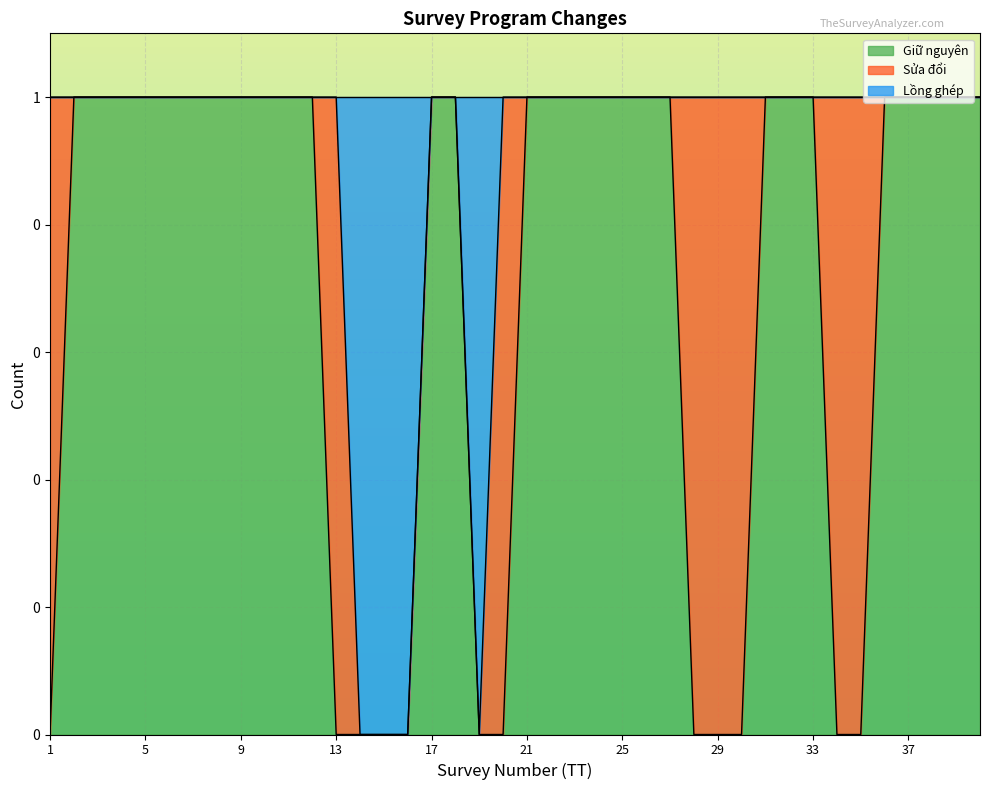

What is the value of the Giữ nguyên point at the 6th from the left?

1